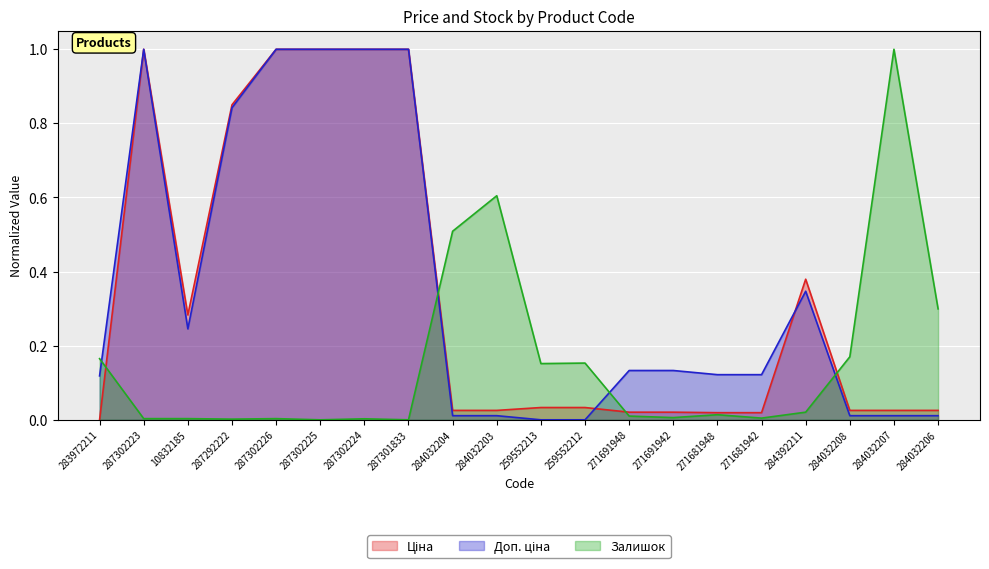

Which series ends up on top after the final intersection of Доп. ціна and Залишок?

Залишок